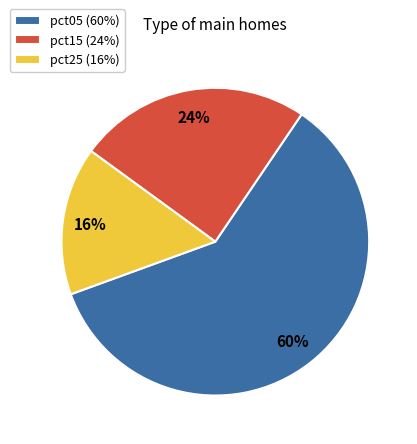

Do pct25 (16%) and pct15 (24%) together represent more than half of the pie?

No